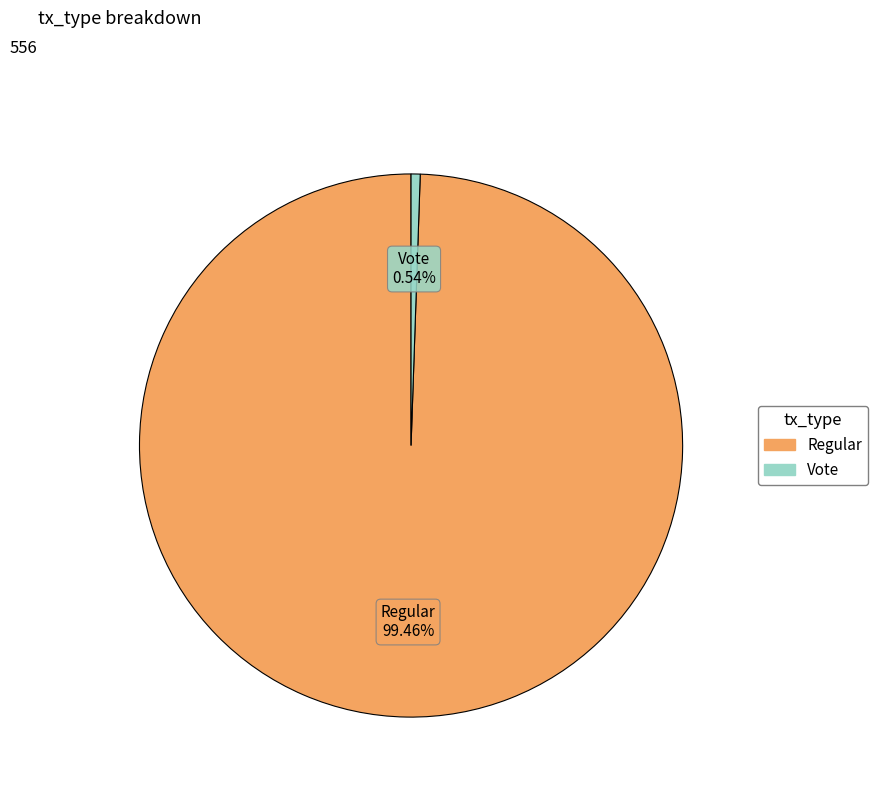

Which category has the smallest portion of the pie?

Vote